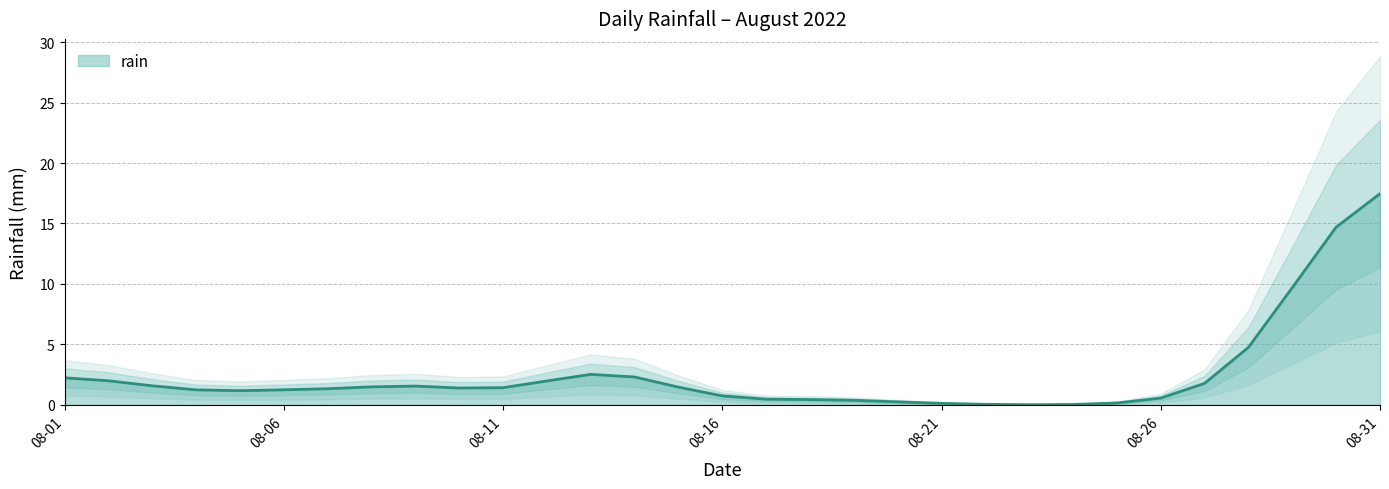

What is the maximum value for rain?

17.5